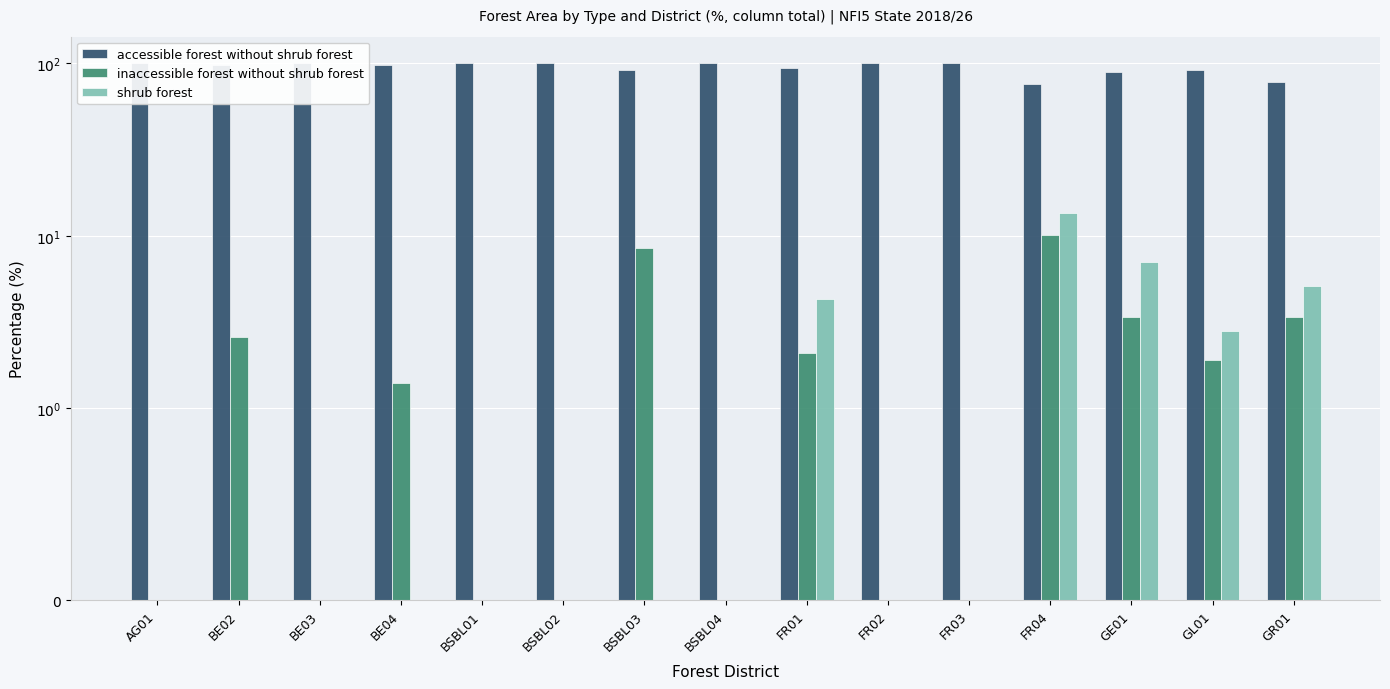

List the labels in order of shrub forest value, largest first.

FR04, GE01, GR01, FR01, GL01, AG01, BE02, BE03, BE04, BSBL01, BSBL02, BSBL03, BSBL04, FR02, FR03